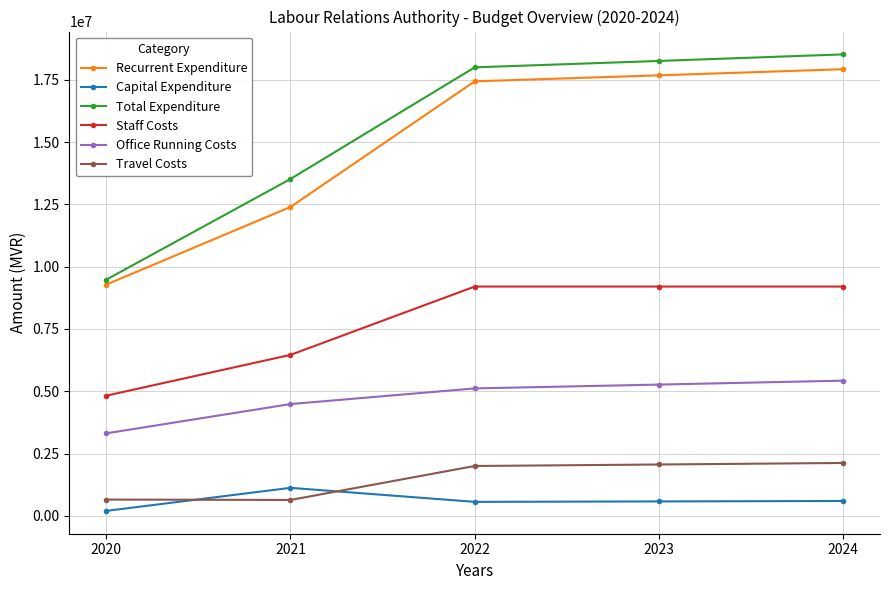

The value of Staff Costs at 2023 is 9201740. True or false?

True